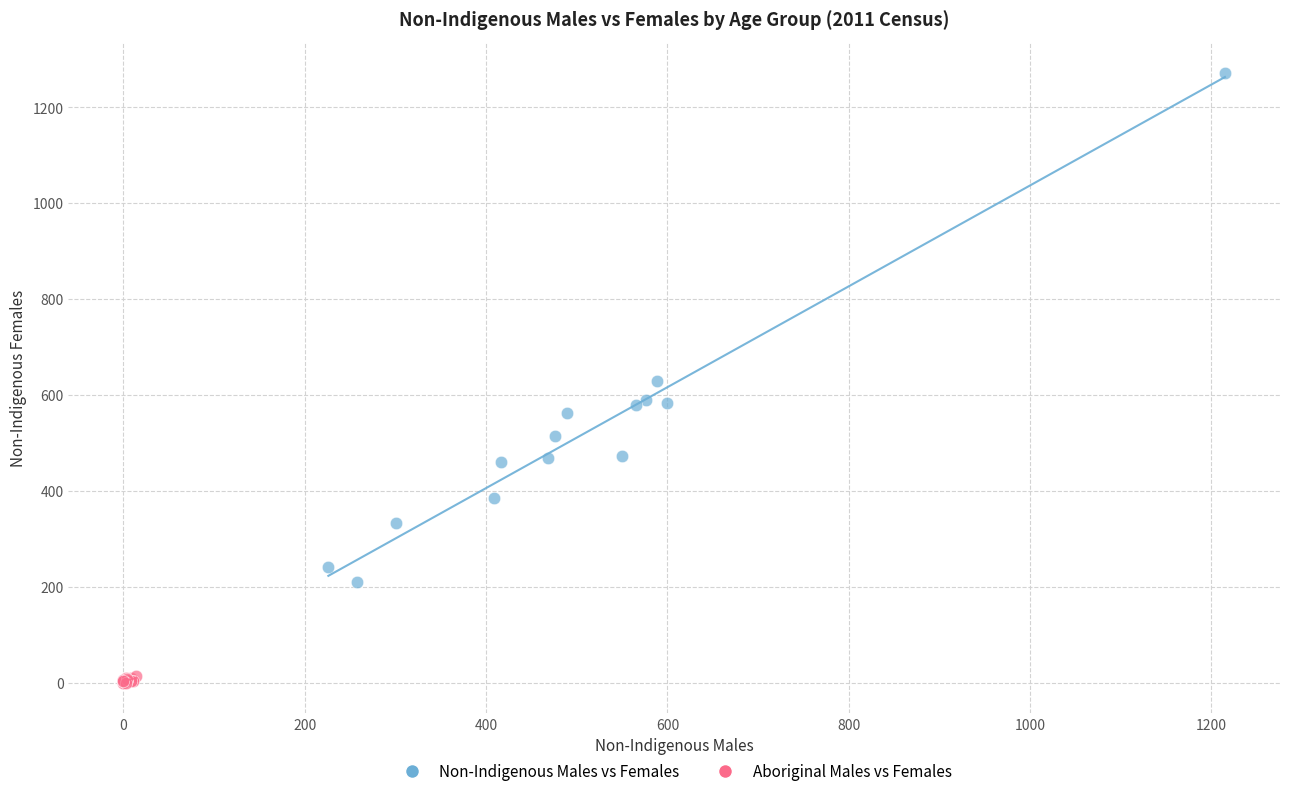

Which series has the widest spread of Y values?

Non-Indigenous Males vs Females